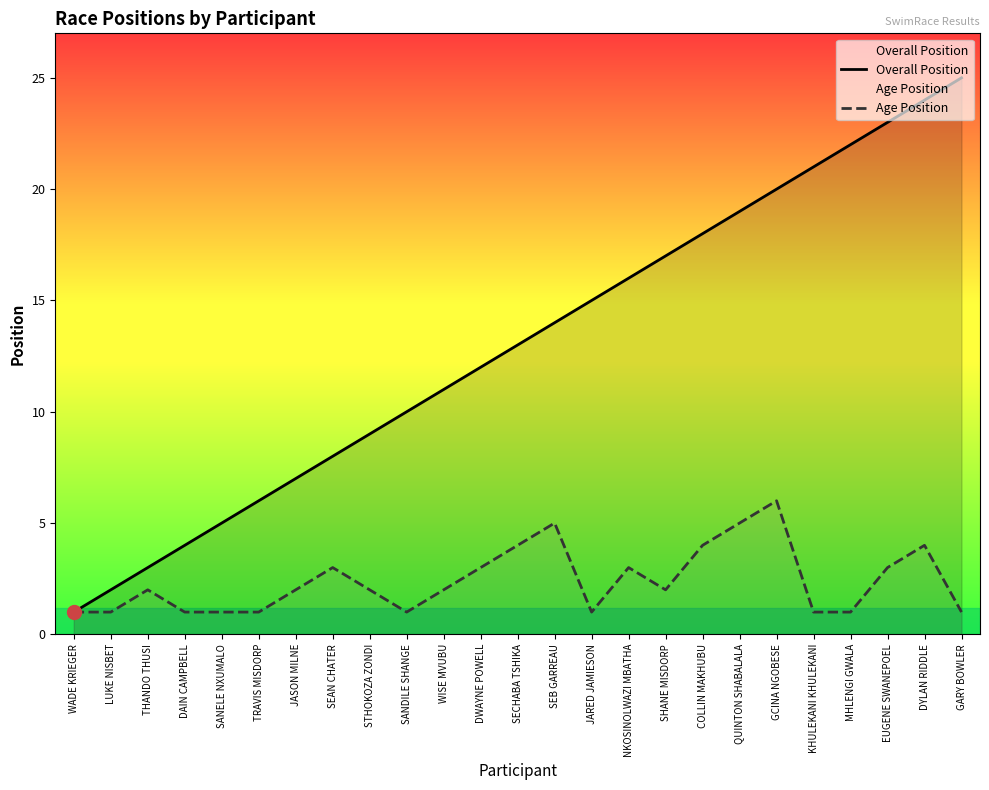

What is the maximum value shown in the chart?

25